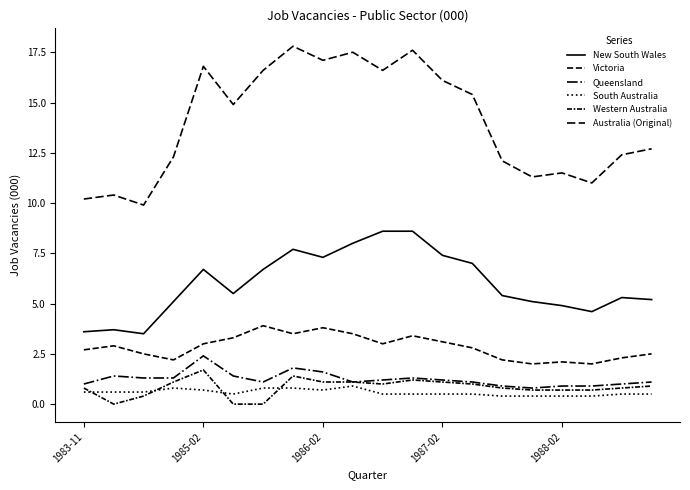

Which series has the largest range (max minus min)?

Australia (Original)